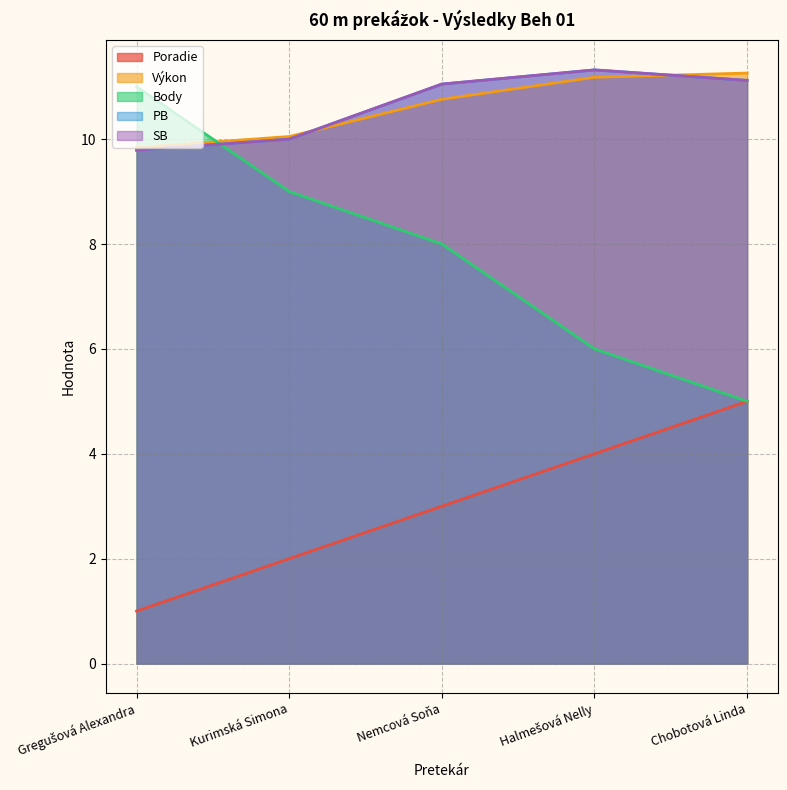

What is the maximum value shown in the chart?

11.3